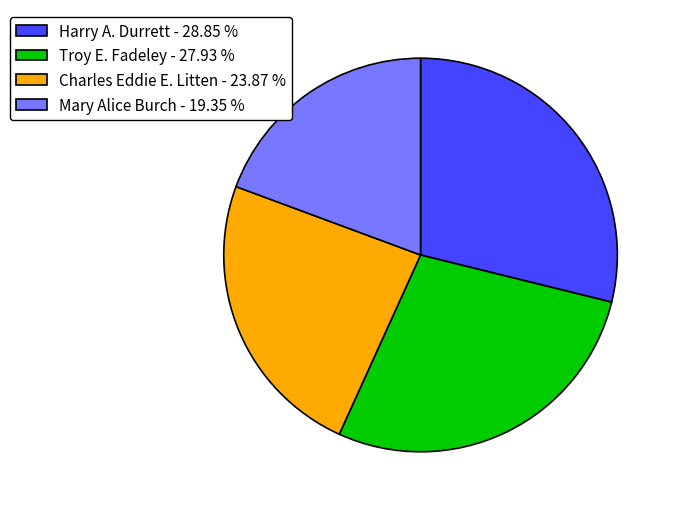

How many segments does this pie chart have?

4